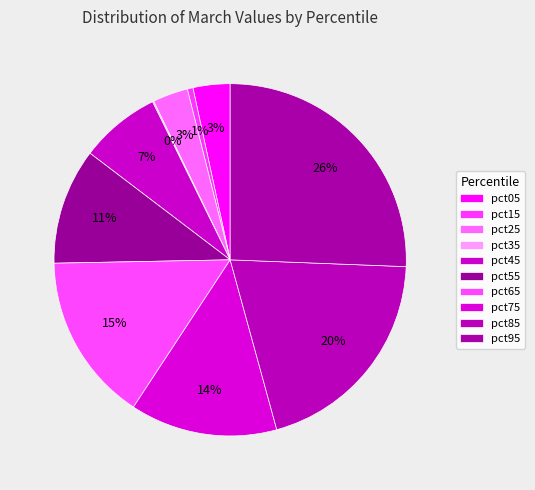

True or false: pct05 accounts for 1% of the total.

False